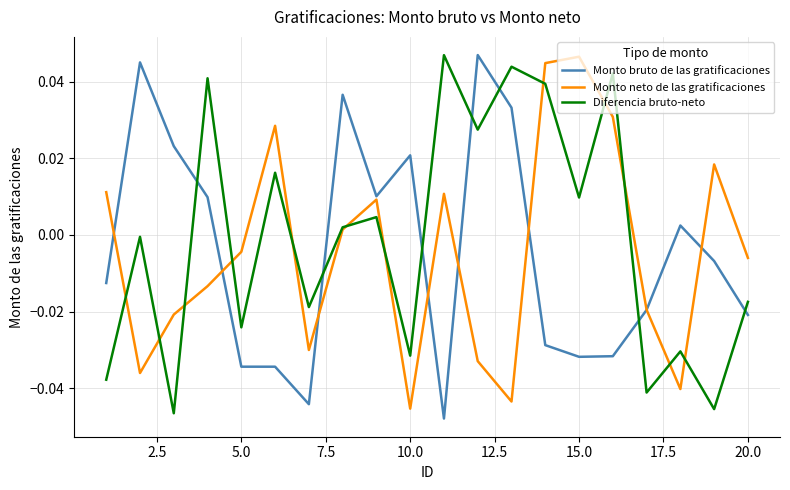

Is this an area chart (filled region under the line)?

No